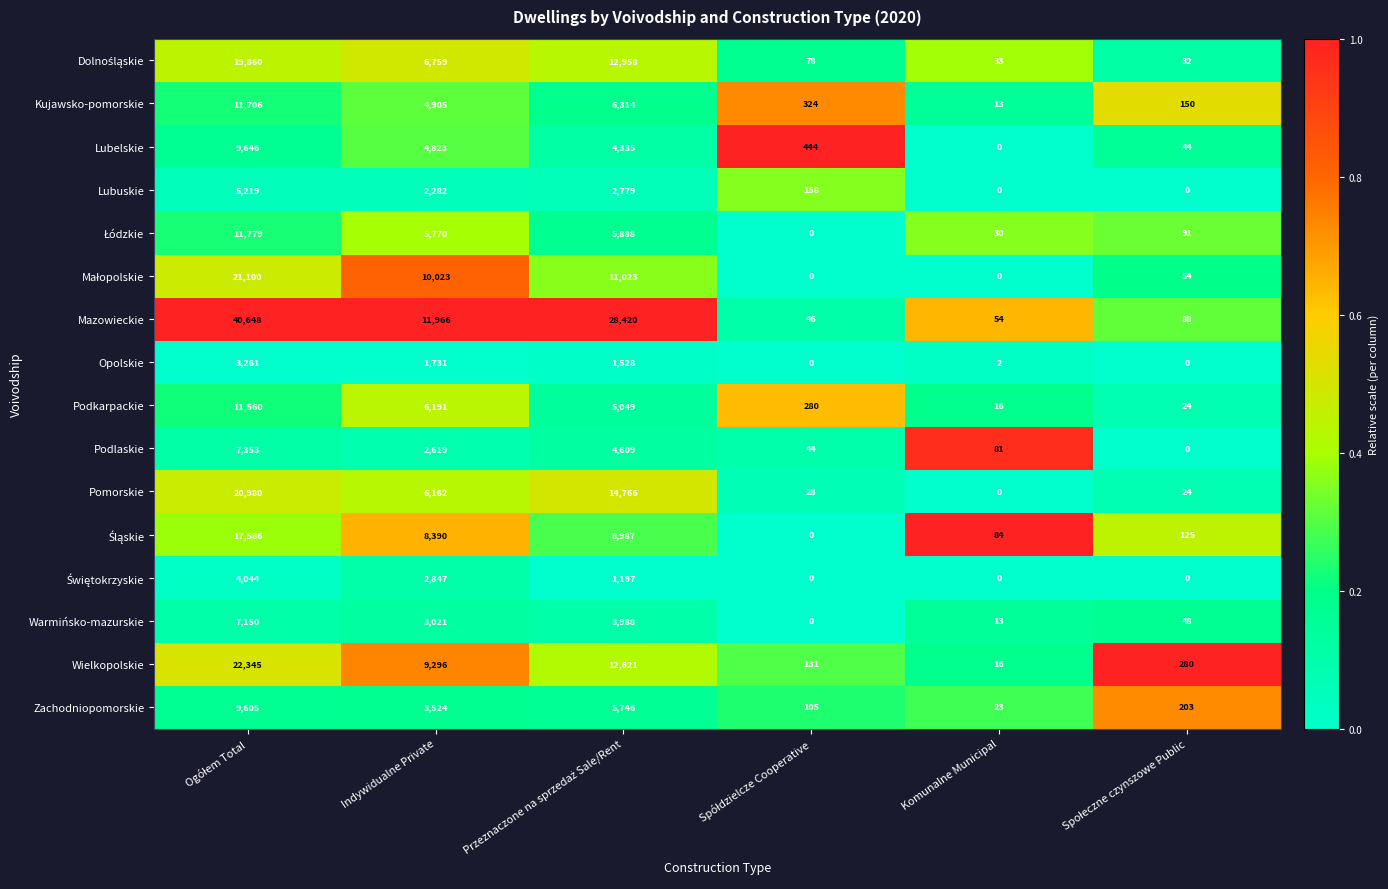

What is the maximum value shown in the chart?

40648